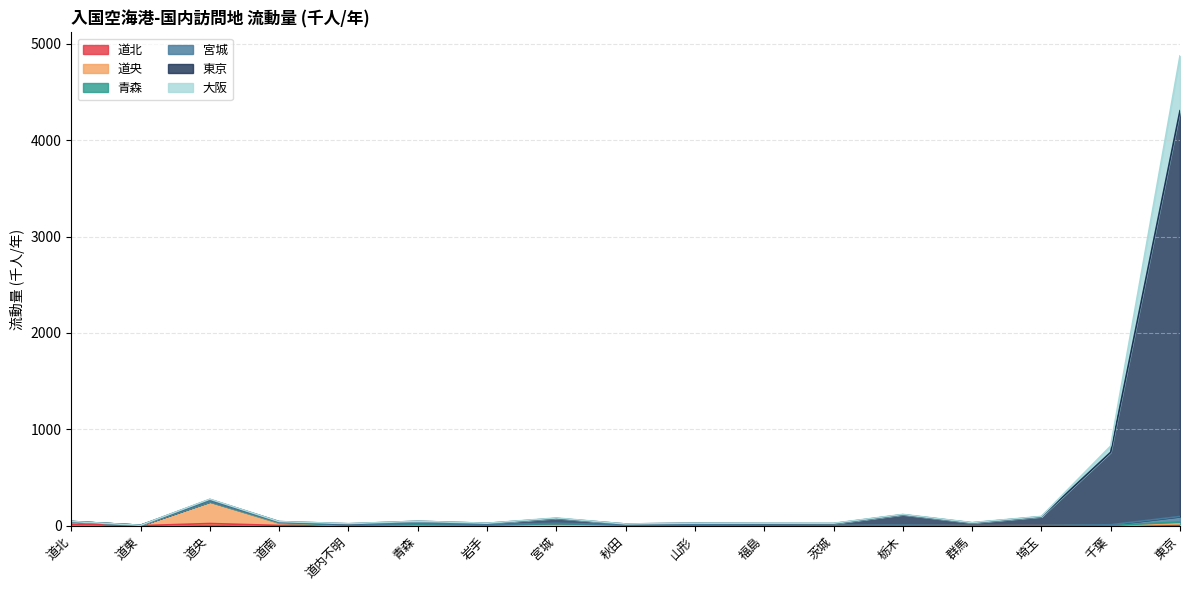

At which category is the sum across all series the highest?

東京